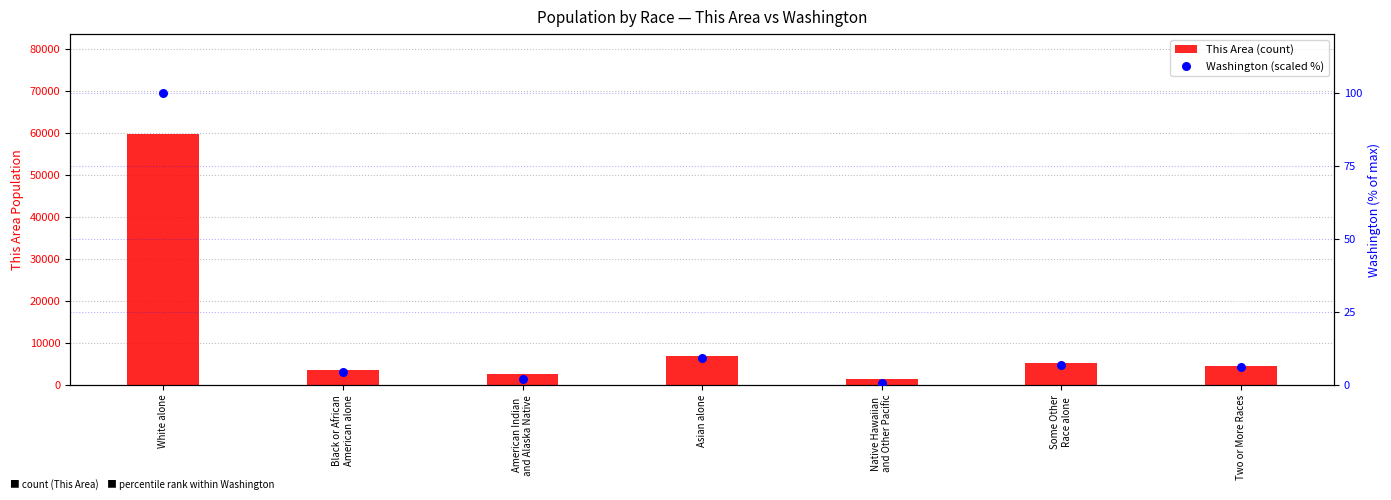

Is the value of Washington (scaled %) at Asian alone greater than the value of This Area (count) at Two or More Races?

No